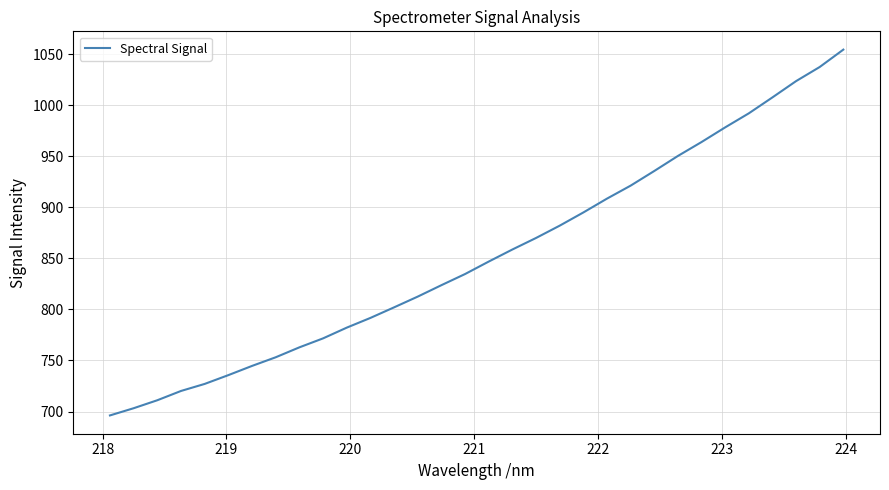

What is the difference between the maximum and minimum values?

358.4